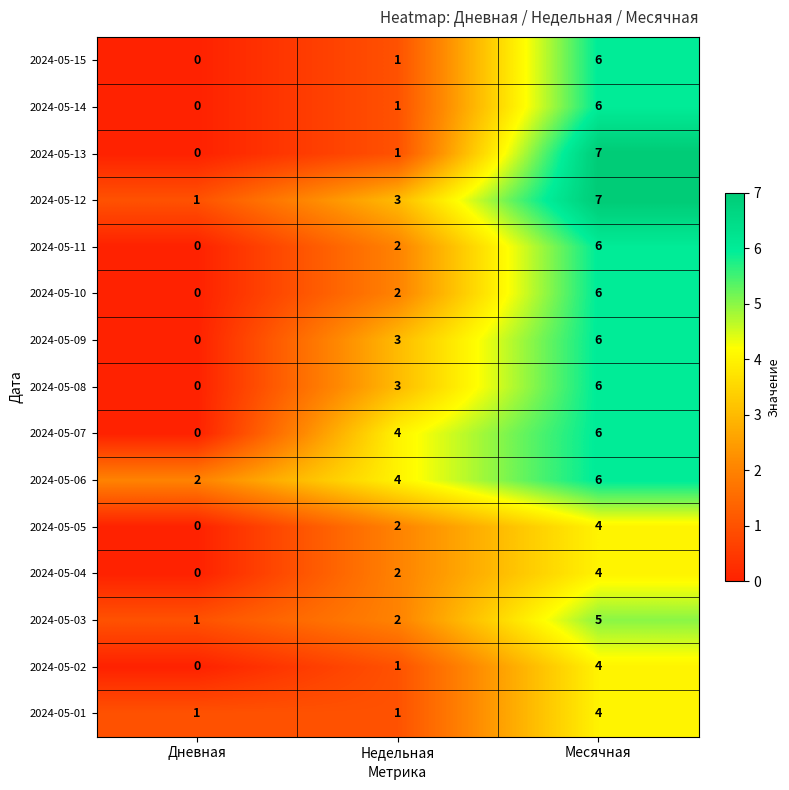

True or false: 2024-05-15 has a value of 0 at Дневная.

True